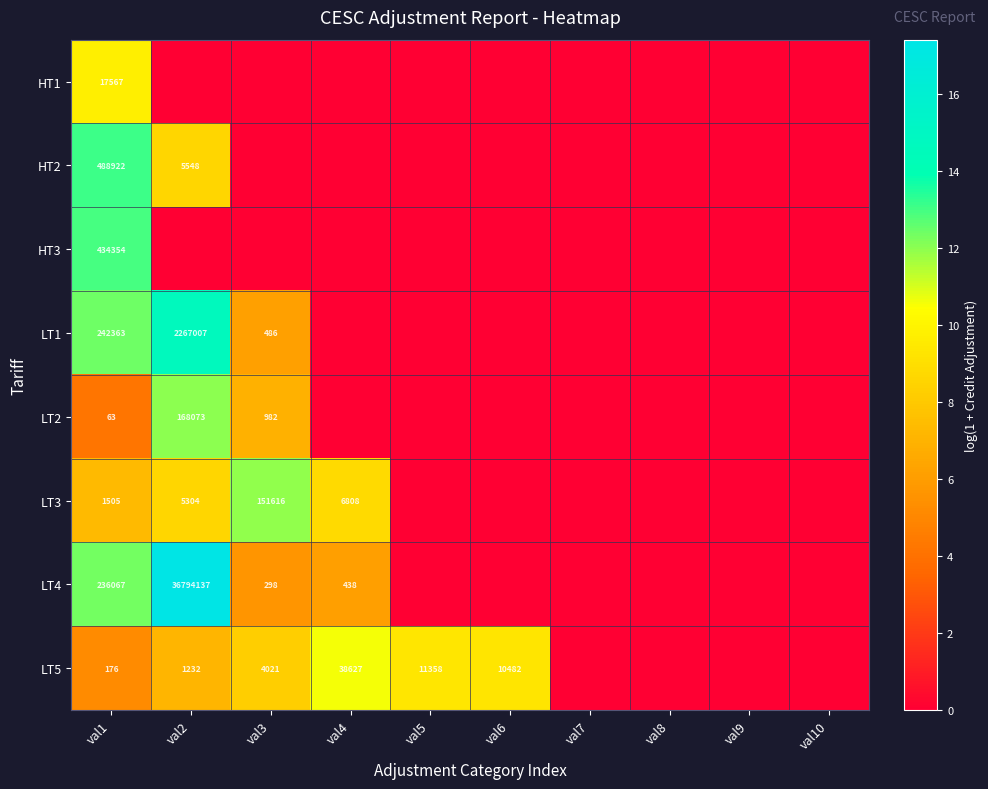

The value of LT1 at val2 is 1444569. True or false?

False